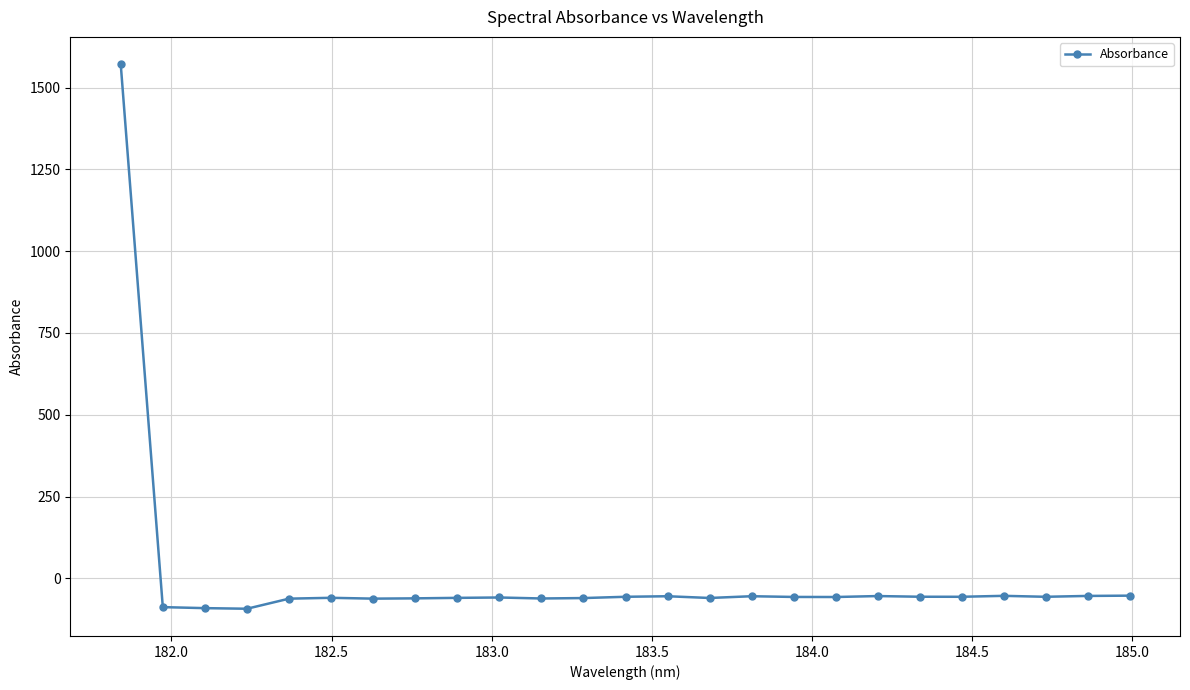

What is the sum of all values?

89.5